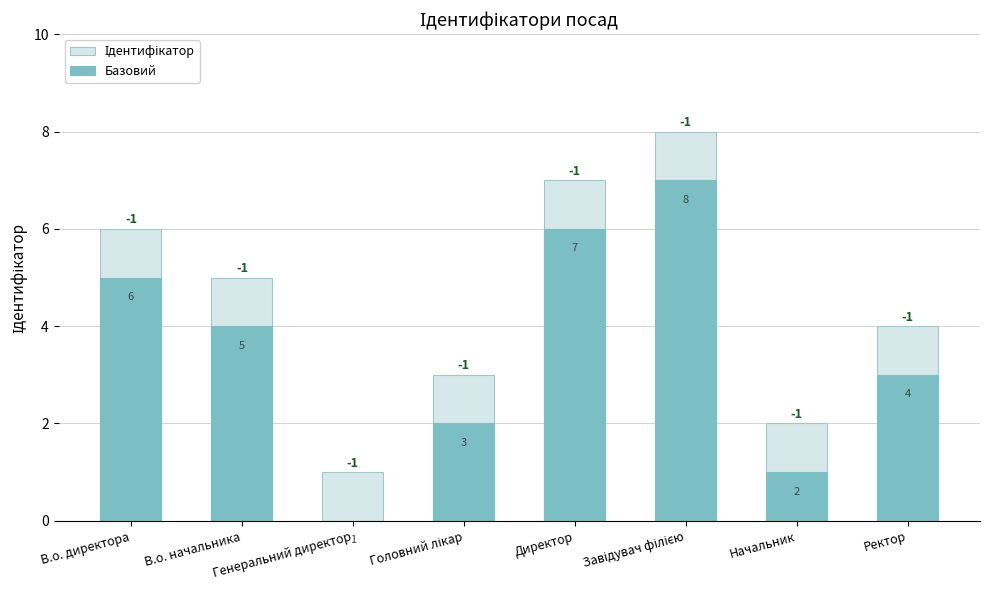

What are all the series names shown in the legend?

Ідентифікатор, Базовий